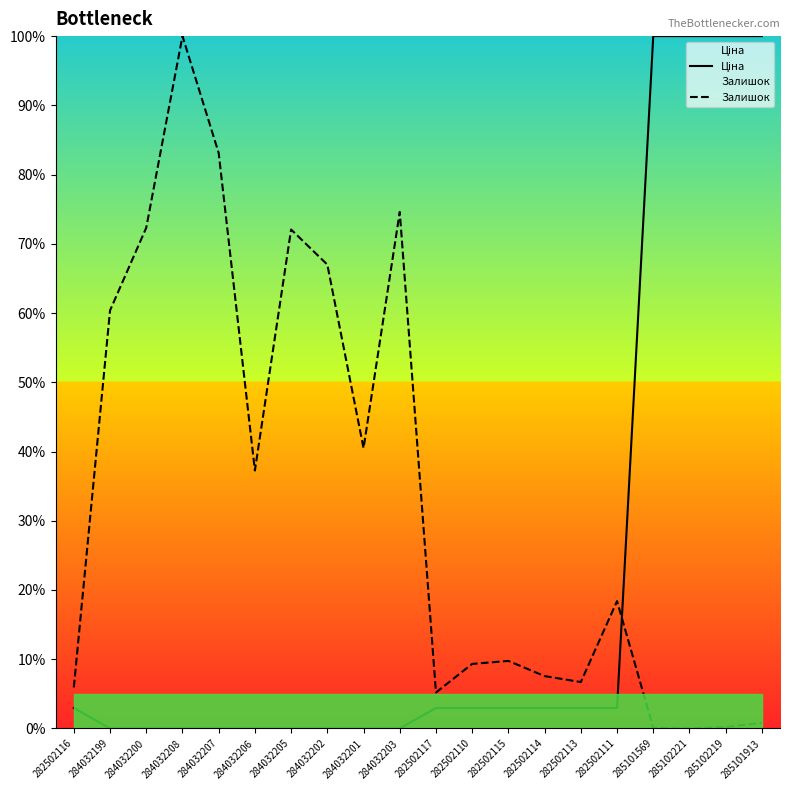

Which series ends up on top after the final intersection of Залишок and Ціна?

Ціна